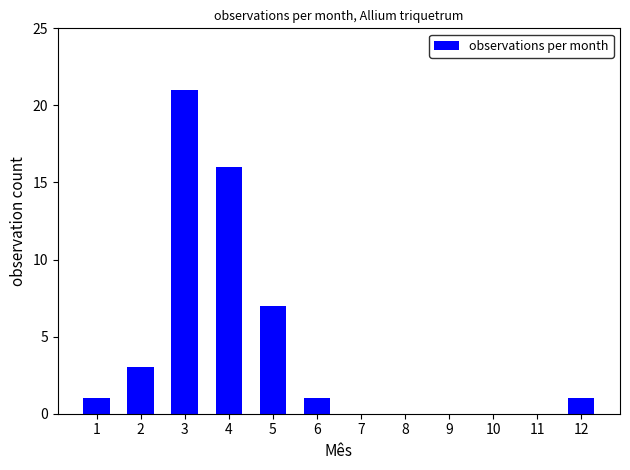

What is the average value?

4